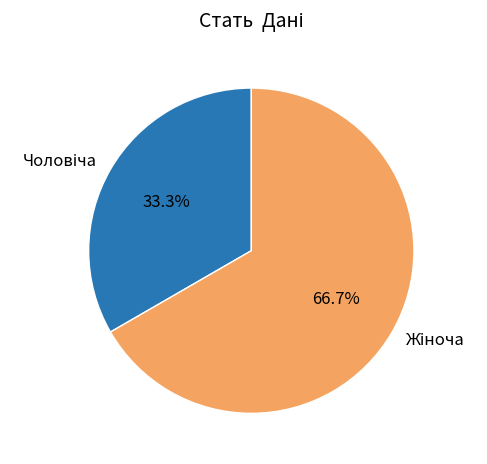

Is there a majority slice in this chart?

Yes